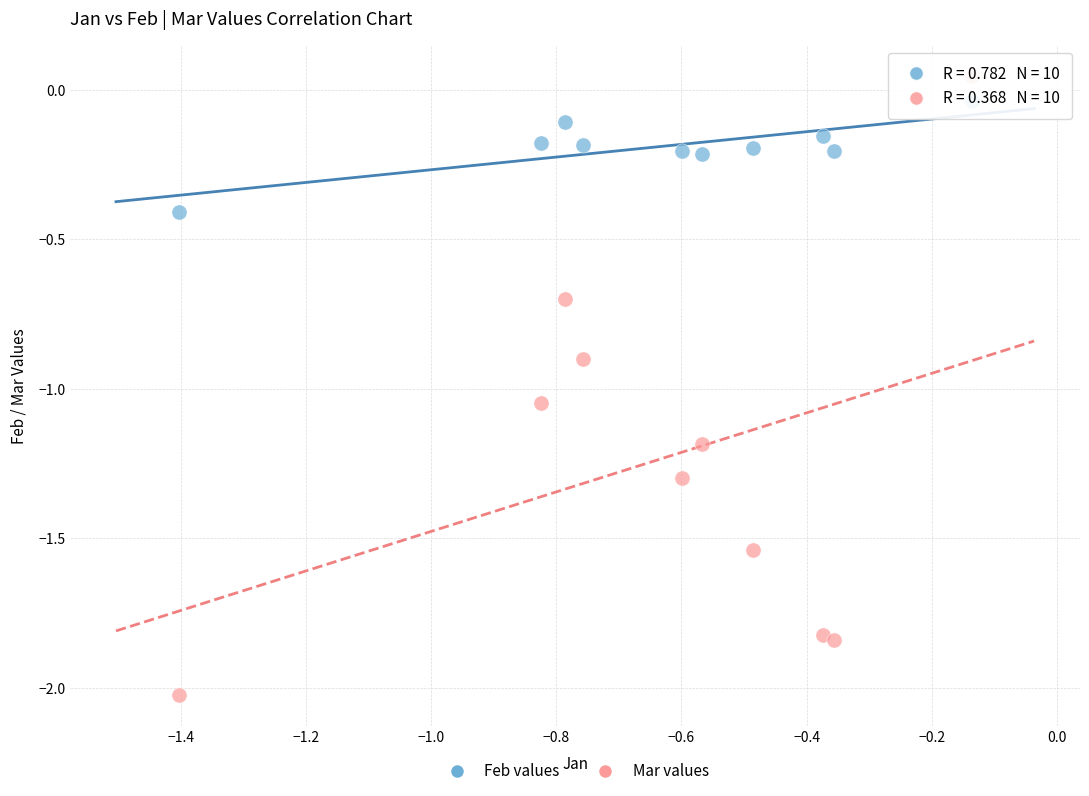

What are all the series names shown in the legend?

Feb values, Mar values